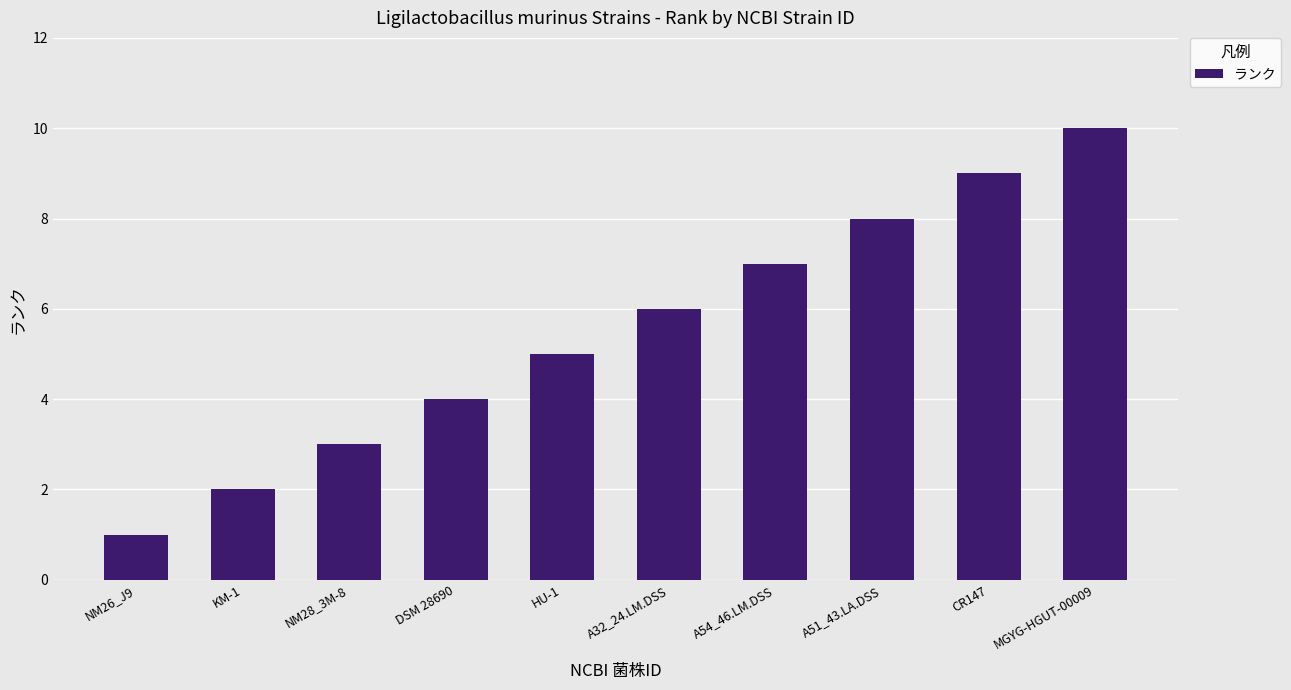

What is the smallest value displayed?

1